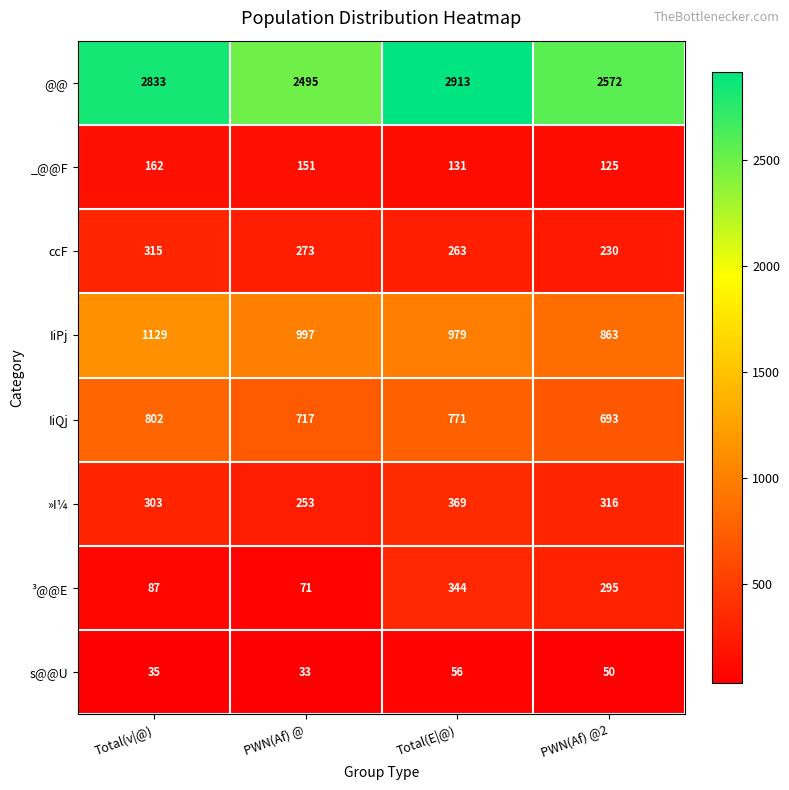

Rank the series at PWN(Af) @2 from highest to lowest value.

@@, IiPj, IiQj, »I¼, ³@@E, ccF, _@@F, s@@U